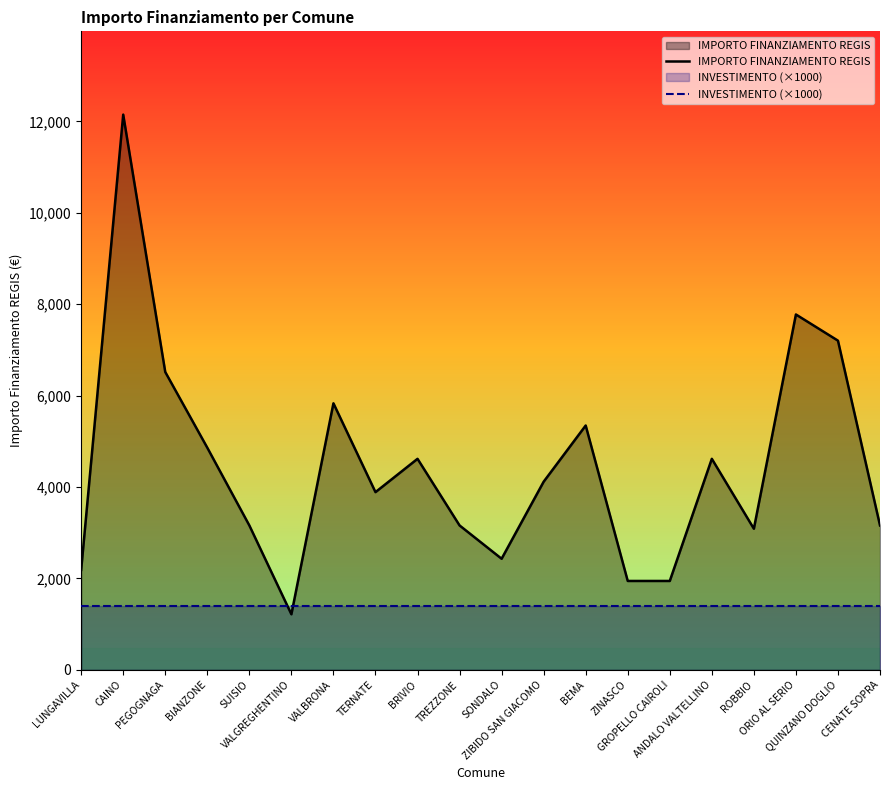

Which has a higher value, TREZZONE or BEMA?

BEMA